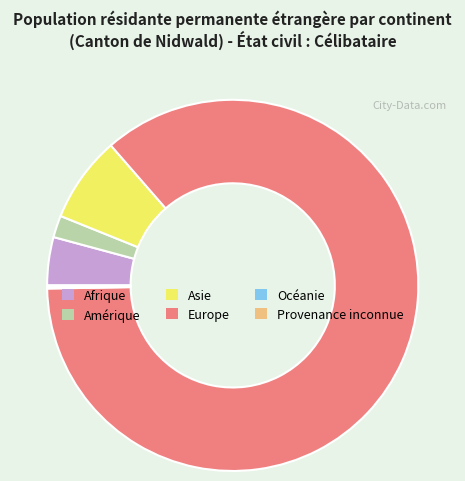

Which slice represents more than half of the pie?

Europe